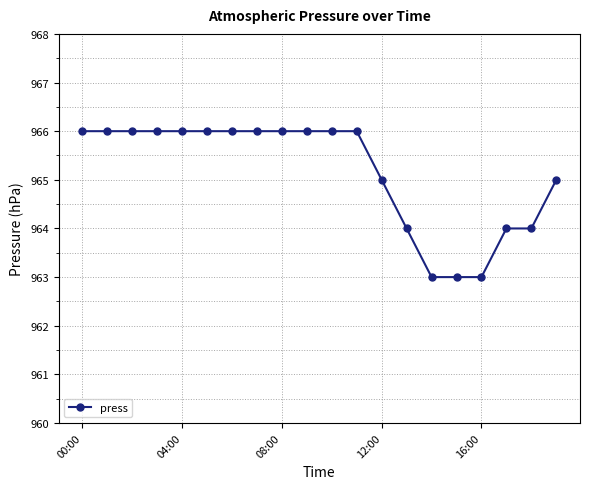

What is the value of the 18th point from the left?

964